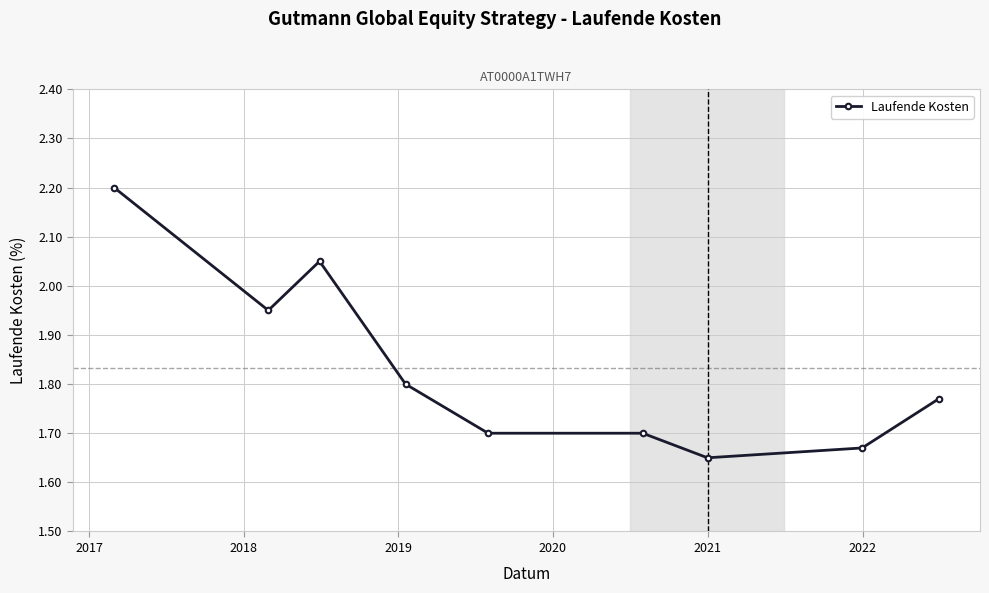

What is the difference between the second highest and second lowest values?

0.4